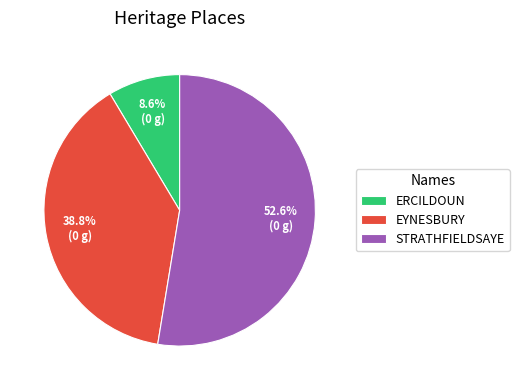

Rank the categories by value from lowest to highest.

ERCILDOUN, EYNESBURY, STRATHFIELDSAYE